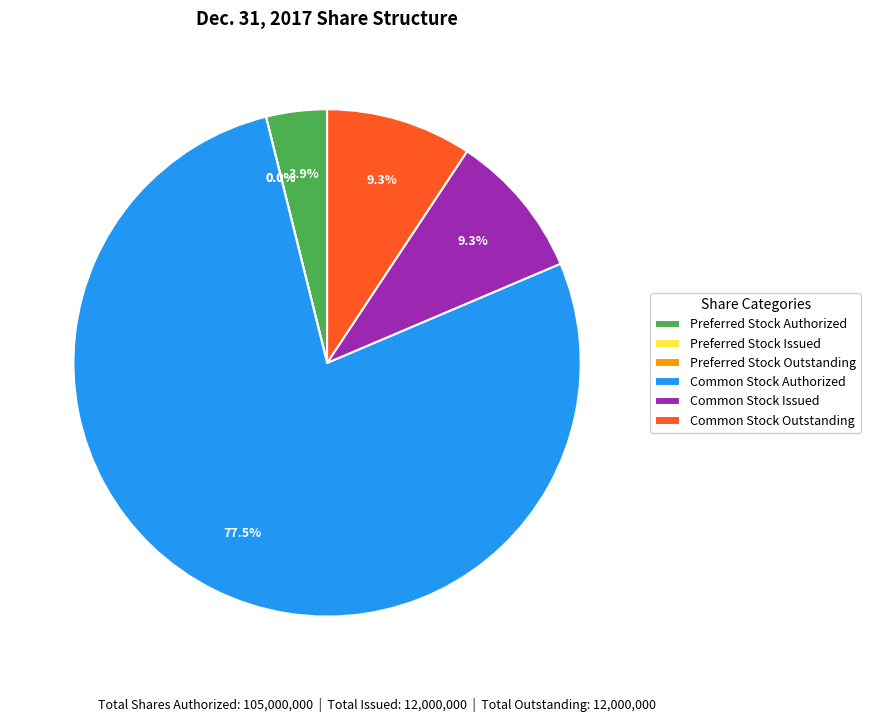

How many segments does this pie chart have?

6